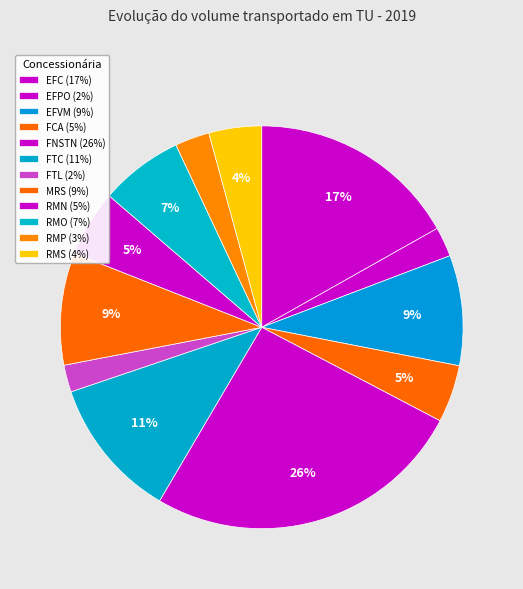

True or false: FNSTN accounts for 26% of the total.

True